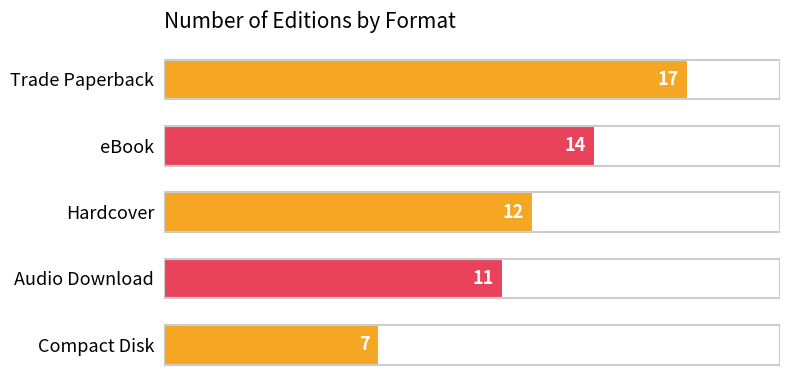

Rank the categories by value from highest to lowest.

Trade Paperback, eBook, Hardcover, Audio Download, Compact Disk